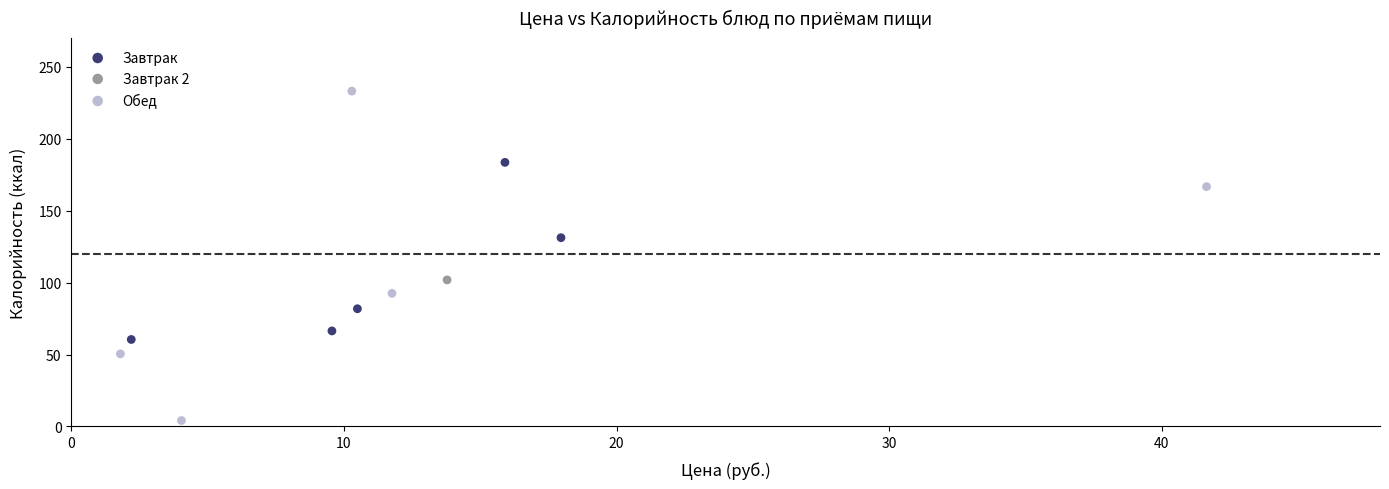

What are all the series names shown in the legend?

Завтрак, Завтрак 2, Обед